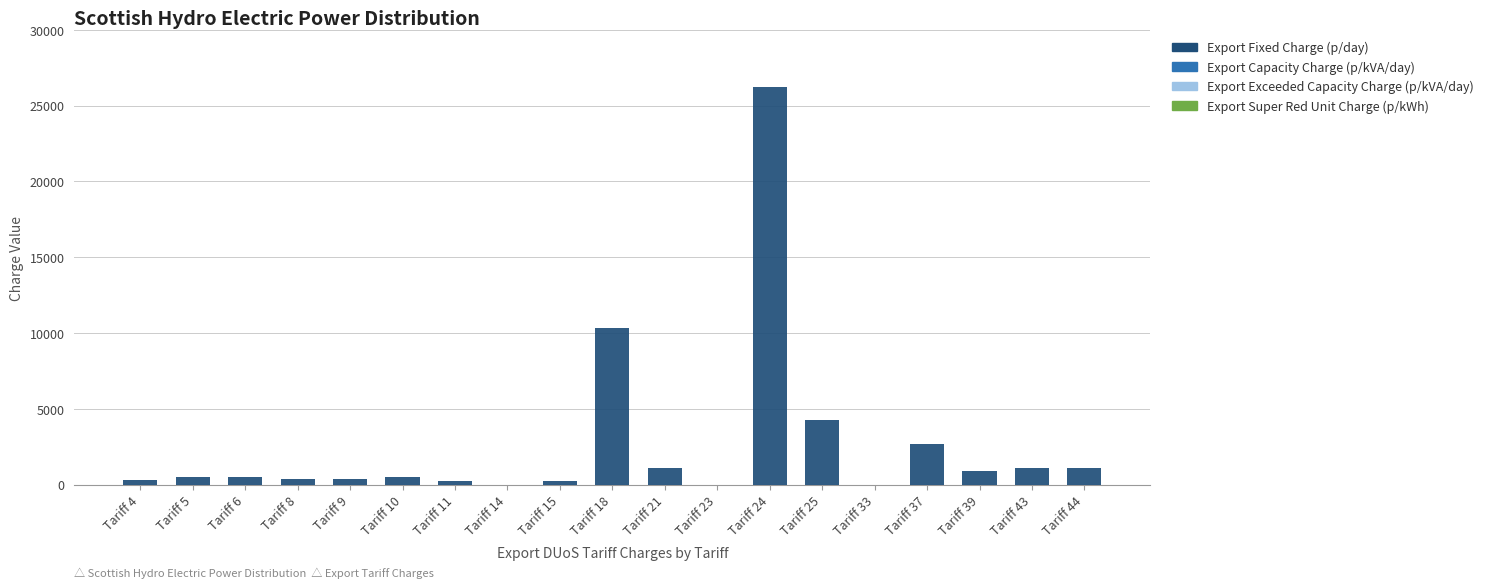

At which category is the sum across all series the highest?

Tariff 24